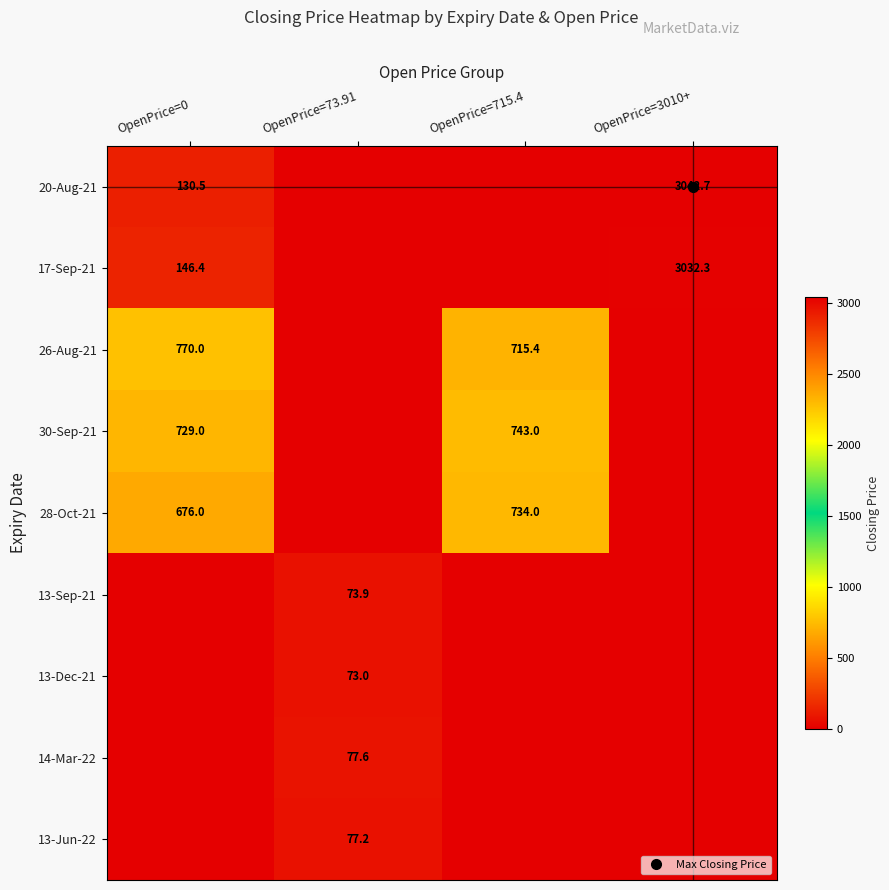

How many positive values does the 13-Sep-21 series have?

1